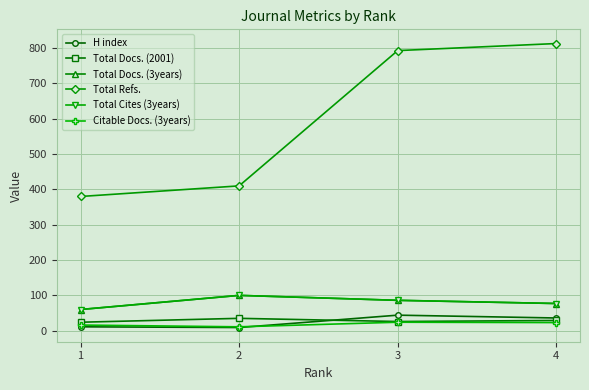

True or false: Citable Docs. (3years) and Total Refs. intersect in this chart.

False